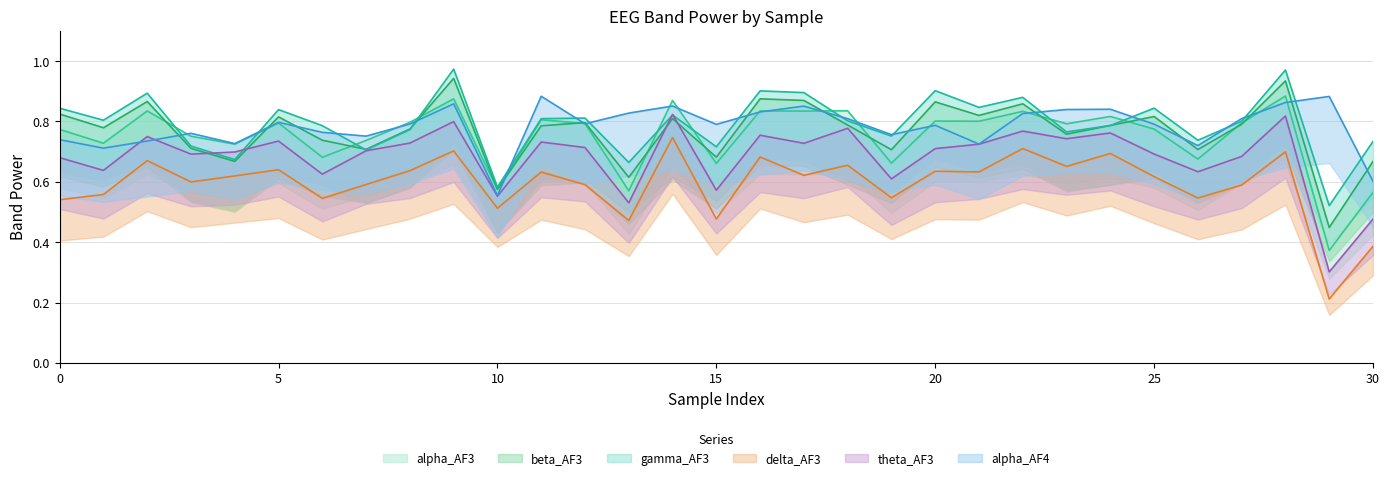

Reading left to right, extract all data points from this chart.

alpha_AF3: 0=0.8	1=0.7	2=0.8	3=0.8	4=0.7	5=0.8	6=0.7	7=0.7	8=0.8	9=0.9	10=0.6	11=0.8	12=0.8	13=0.6	14=0.9	15=0.7	16=0.8	17=0.8	18=0.8	19=0.7	20=0.8	21=0.8	22=0.8	23=0.8	24=0.8	25=0.8	26=0.7	27=0.8	28=0.9	29=0.4	30=0.6
beta_AF3: 0=0.8	1=0.8	2=0.9	3=0.7	4=0.7	5=0.8	6=0.7	7=0.7	8=0.8	9=0.9	10=0.6	11=0.8	12=0.8	13=0.6	14=0.8	15=0.7	16=0.9	17=0.9	18=0.8	19=0.7	20=0.9	21=0.8	22=0.9	23=0.8	24=0.8	25=0.8	26=0.7	27=0.8	28=0.9	29=0.4	30=0.7
gamma_AF3: 0=0.8	1=0.8	2=0.9	3=0.7	4=0.7	5=0.8	6=0.8	7=0.7	8=0.8	9=1.0	10=0.6	11=0.8	12=0.8	13=0.7	14=0.8	15=0.7	16=0.9	17=0.9	18=0.8	19=0.8	20=0.9	21=0.8	22=0.9	23=0.8	24=0.8	25=0.8	26=0.7	27=0.8	28=1.0	29=0.5	30=0.7
delta_AF3: 0=0.5	1=0.6	2=0.7	3=0.6	4=0.6	5=0.6	6=0.5	7=0.6	8=0.6	9=0.7	10=0.5	11=0.6	12=0.6	13=0.5	14=0.7	15=0.5	16=0.7	17=0.6	18=0.7	19=0.5	20=0.6	21=0.6	22=0.7	23=0.7	24=0.7	25=0.6	26=0.5	27=0.6	28=0.7	29=0.2	30=0.4
theta_AF3: 0=0.7	1=0.6	2=0.7	3=0.7	4=0.7	5=0.7	6=0.6	7=0.7	8=0.7	9=0.8	10=0.6	11=0.7	12=0.7	13=0.5	14=0.8	15=0.6	16=0.8	17=0.7	18=0.8	19=0.6	20=0.7	21=0.7	22=0.8	23=0.7	24=0.8	25=0.7	26=0.6	27=0.7	28=0.8	29=0.3	30=0.5
alpha_AF4: 0=0.7	1=0.7	2=0.7	3=0.8	4=0.7	5=0.8	6=0.8	7=0.8	8=0.8	9=0.9	10=0.6	11=0.9	12=0.8	13=0.8	14=0.9	15=0.8	16=0.8	17=0.9	18=0.8	19=0.8	20=0.8	21=0.7	22=0.8	23=0.8	24=0.8	25=0.8	26=0.7	27=0.8	28=0.9	29=0.9	30=0.6